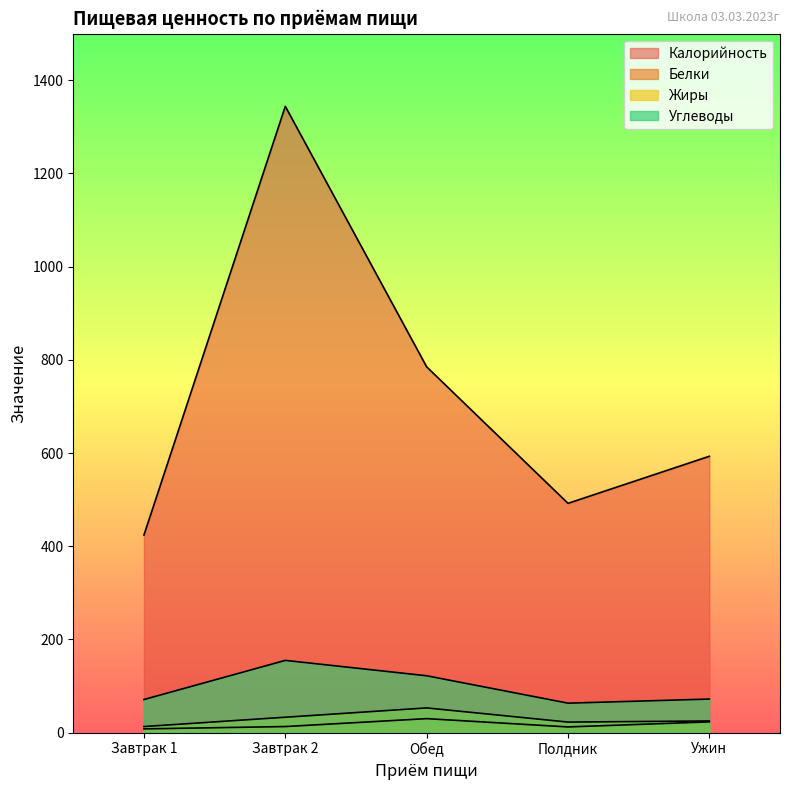

List the labels in order of Углеводы value, smallest first.

Полдник, Завтрак 1, Ужин, Обед, Завтрак 2